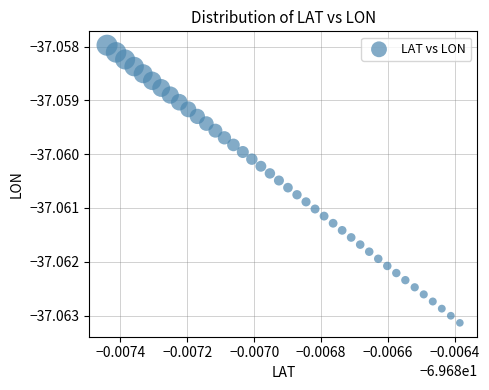

How many data points are displayed?

40